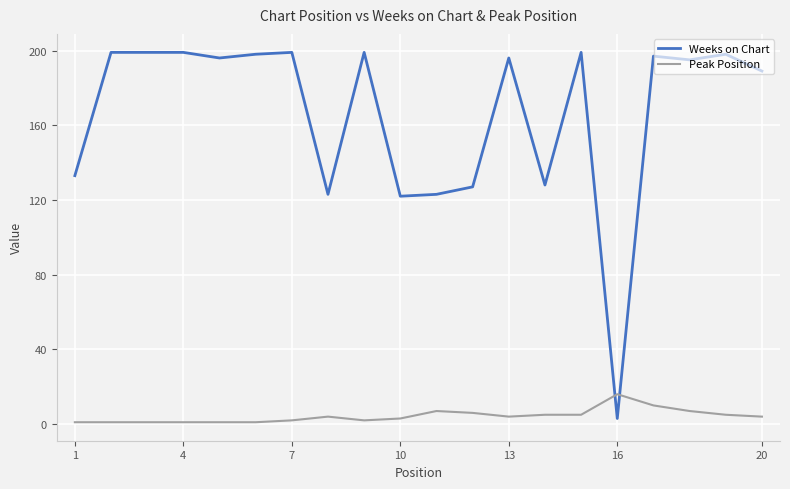

List the series in order of their overall mean, highest first.

Weeks on Chart, Peak Position